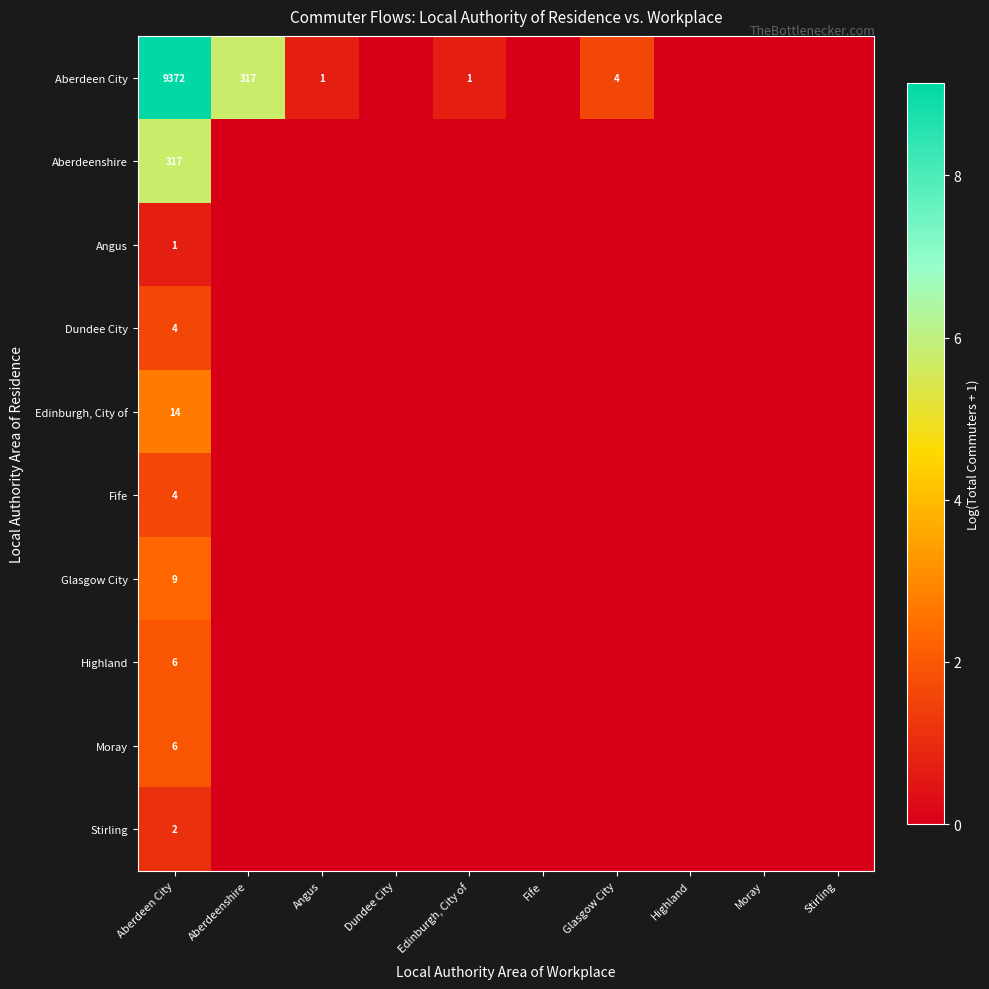

What is the total value across all series at Aberdeen City?

9735